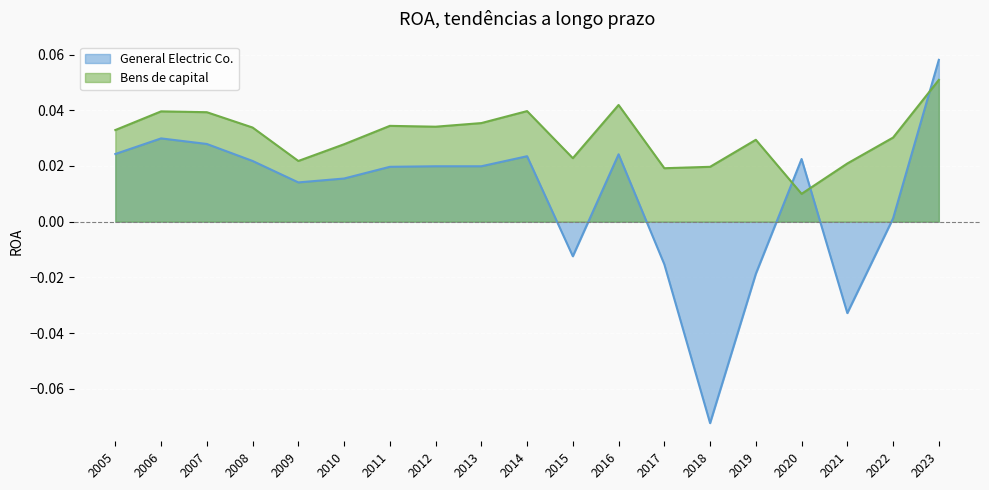

How many lines are shown in the chart?

2